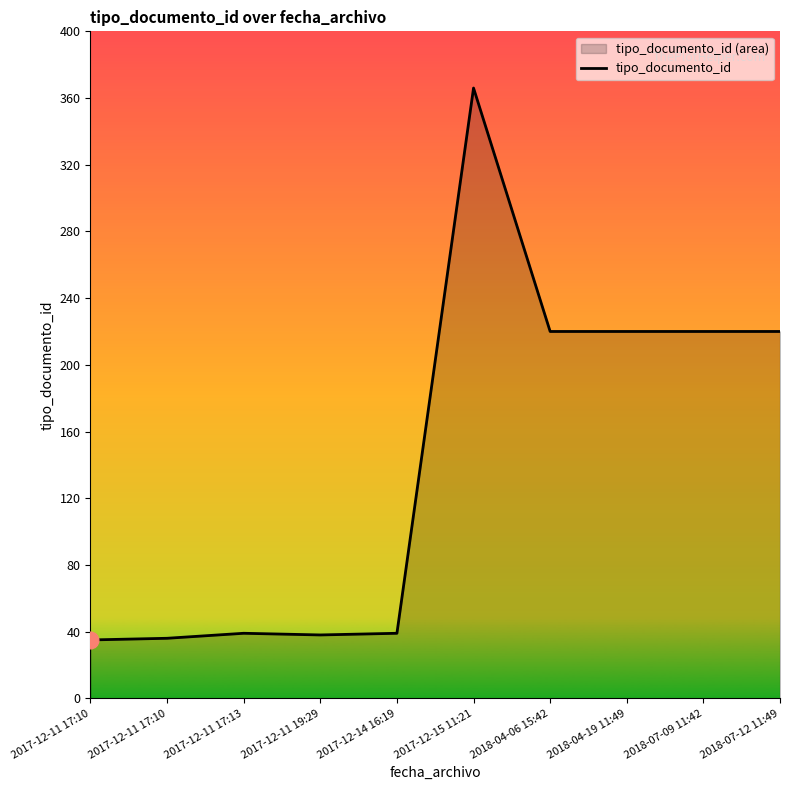

At which category does the data reach its first local valley?

2017-12-11 19:29